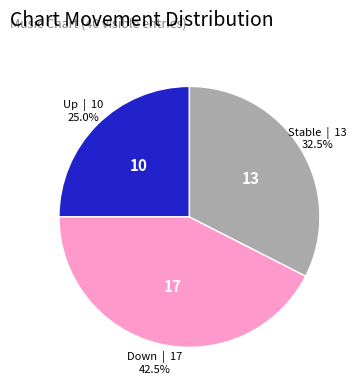

Count the number of slices in the pie.

3